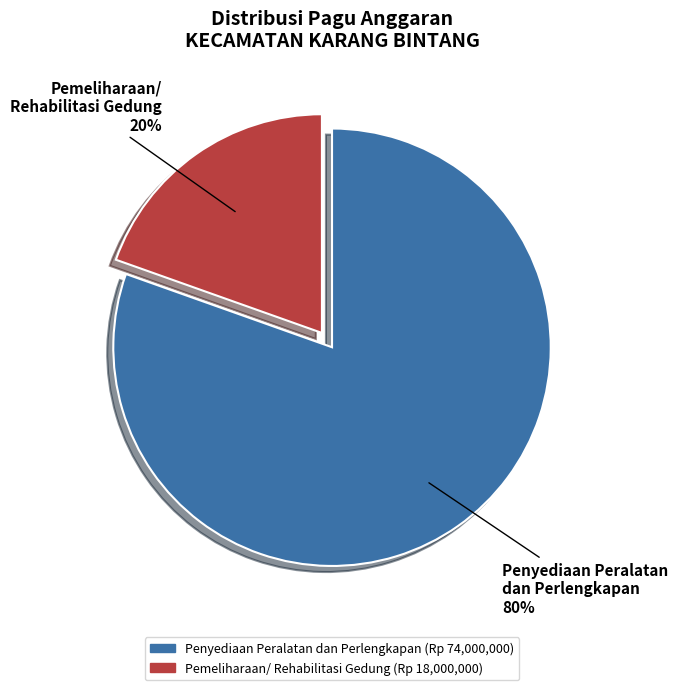

Which has a higher value, Pemeliharaan/ Rehabilitasi Gedung or Penyediaan Peralatan dan Perlengkapan?

Penyediaan Peralatan dan Perlengkapan